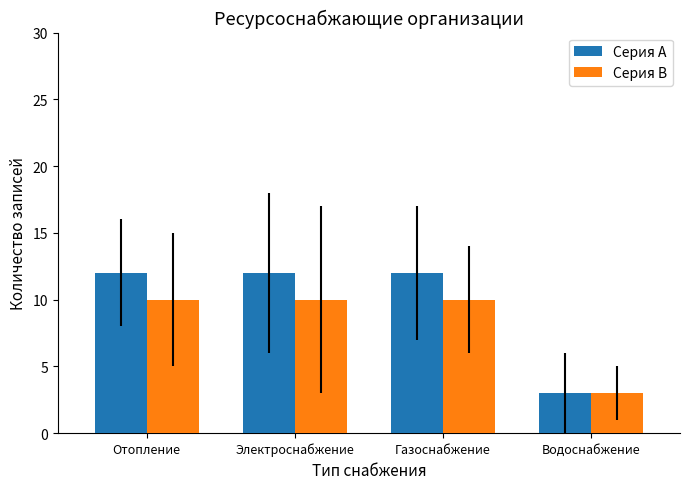

What position from the left is Водоснабжение?

4